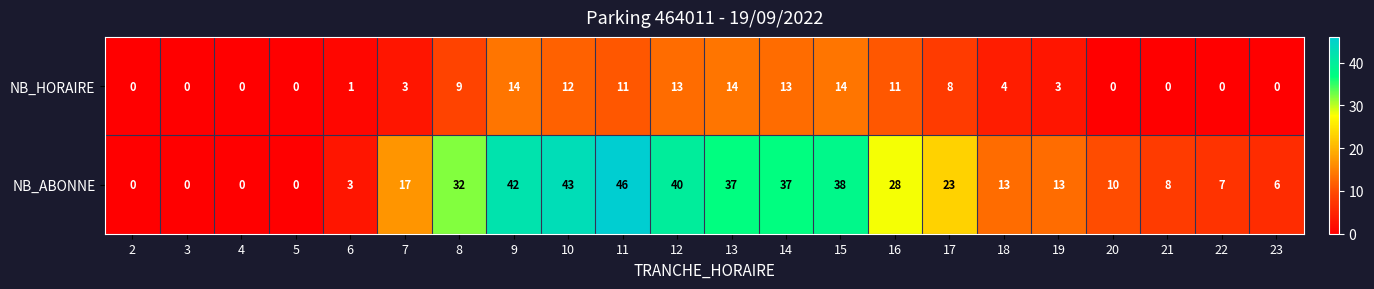

What is the average value of the NB_HORAIRE series?

6